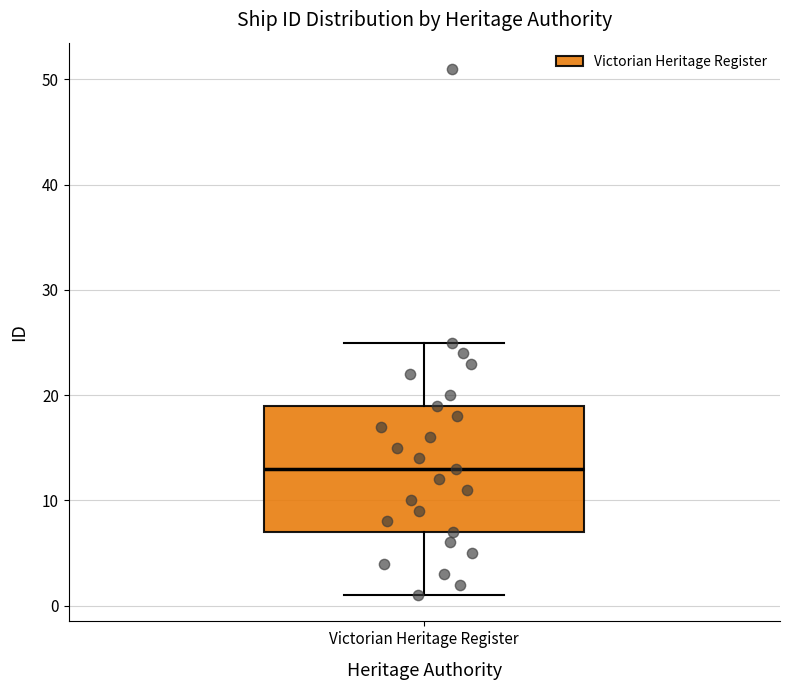

Read this box plot against the y-axis: the position of the median line, the range covered by the box, and the ends of both whiskers. The values are not printed on the chart, so give them approximately, as read against the axis.

median 13, box 7 to 19, whiskers 1 to 25